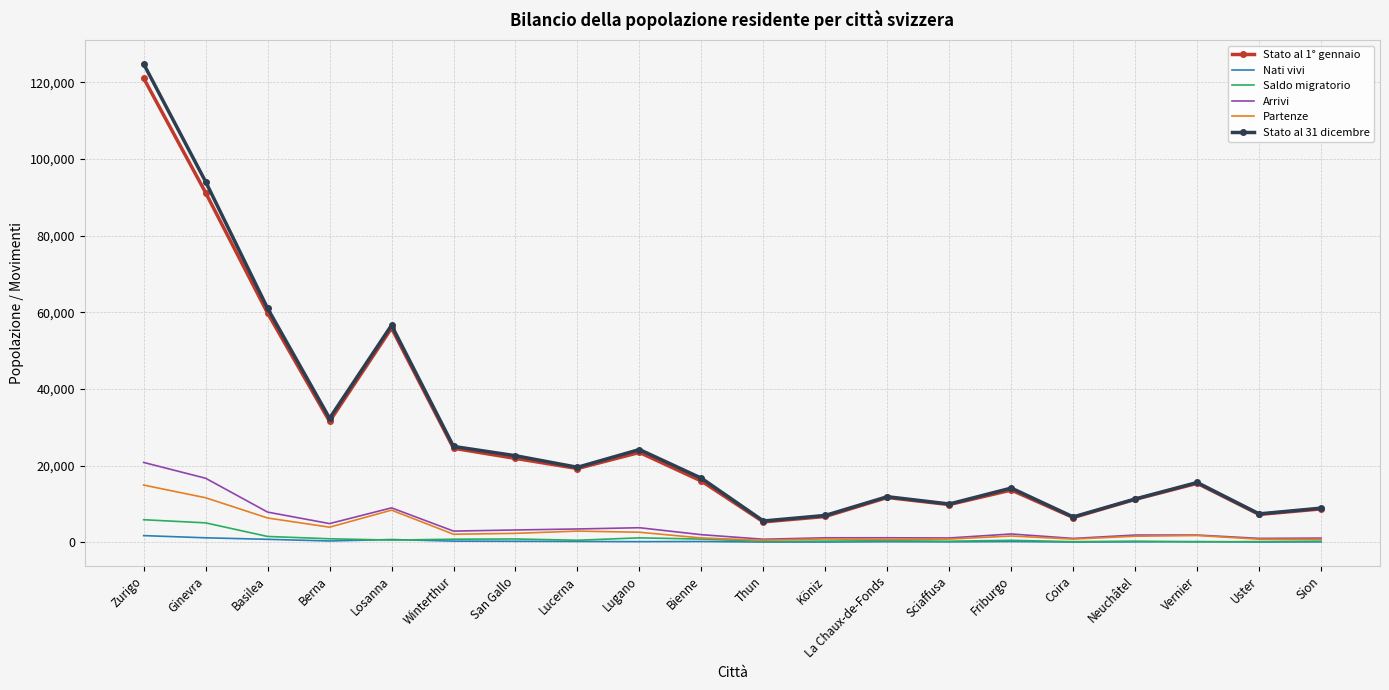

What is the greatest value displayed?

124823